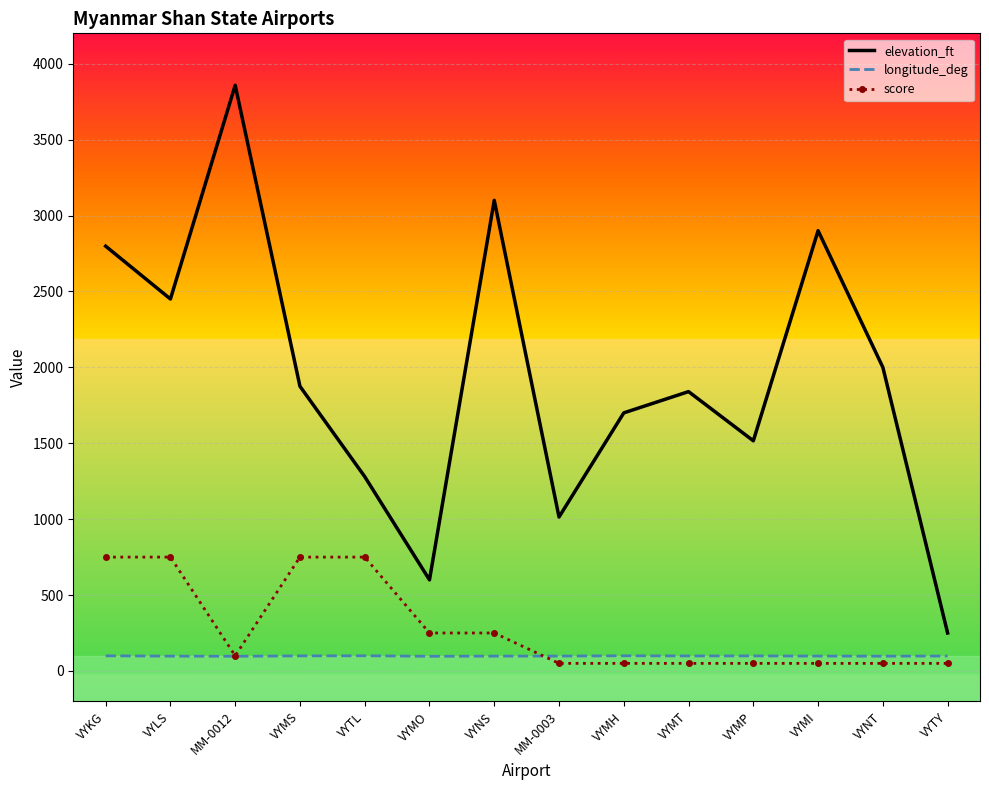

True or false: elevation_ft and score intersect in this chart.

False